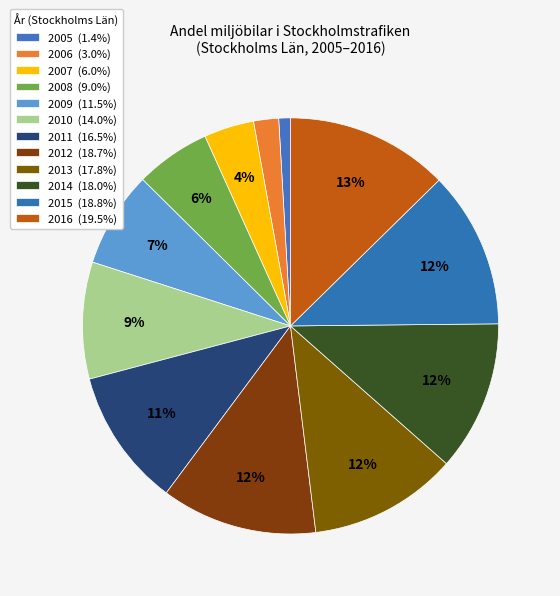

To the nearest percent, what is the difference between the largest and smallest slice percentages?

12%